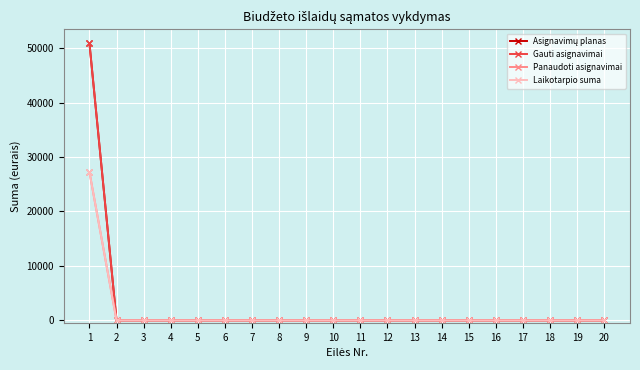

Reading left to right, list all the values displayed in this chart.

Asignavimų planas: 50900.0	0.0	0.0	0.0	0.0	0.0	0.0	0.0	0.0	0.0	0.0	0.0	0.0	0.0	0.0	0.0	0.0	0.0	0.0	0.0
Gauti asignavimai: 50900.0	0.0	0.0	0.0	0.0	0.0	0.0	0.0	0.0	0.0	0.0	0.0	0.0	0.0	0.0	0.0	0.0	0.0	0.0	0.0
Panaudoti asignavimai: 27245.0	0.0	0.0	0.0	0.0	0.0	0.0	0.0	0.0	0.0	0.0	0.0	0.0	0.0	0.0	0.0	0.0	0.0	0.0	0.0
Laikotarpio suma: 27245.0	0.0	0.0	0.0	0.0	0.0	0.0	0.0	0.0	0.0	0.0	0.0	0.0	0.0	0.0	0.0	0.0	0.0	0.0	0.0